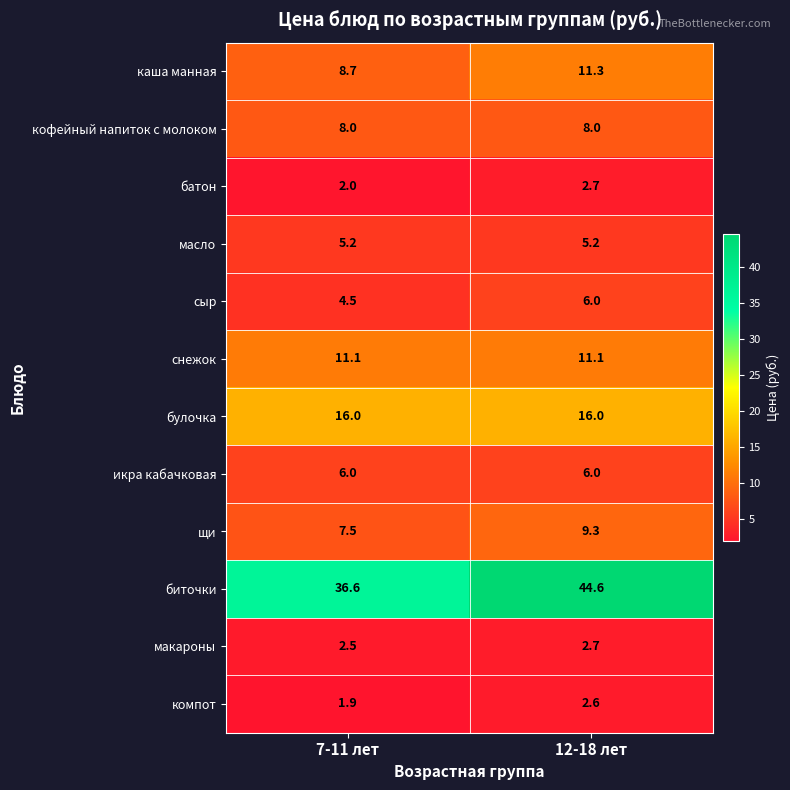

Where does the компот series first go above 2?

12-18 лет